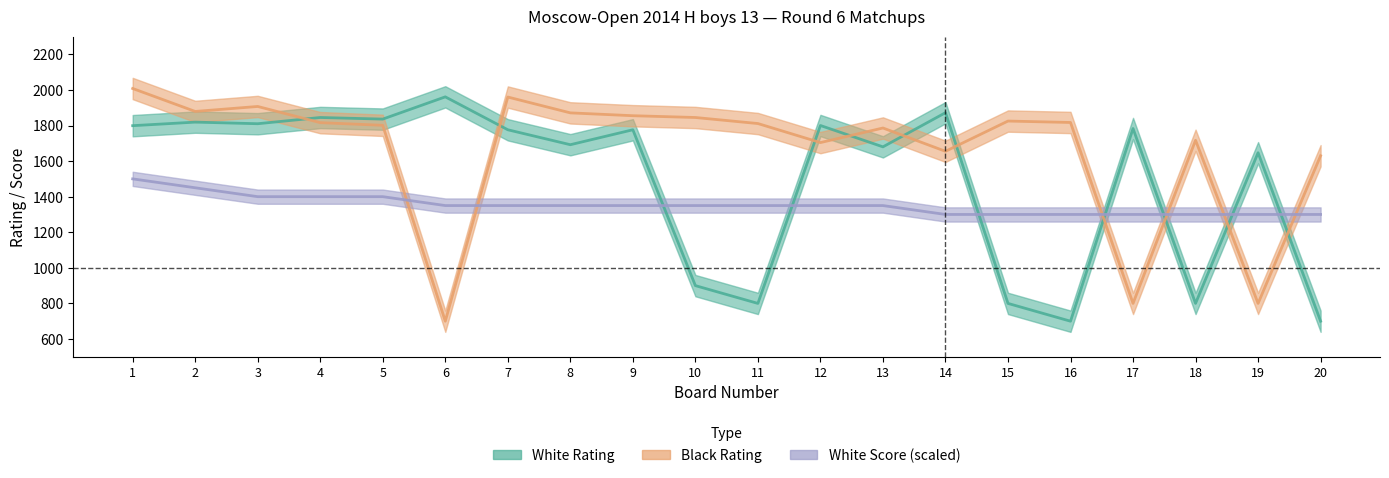

What is the lowest value of the White Rating series?

700